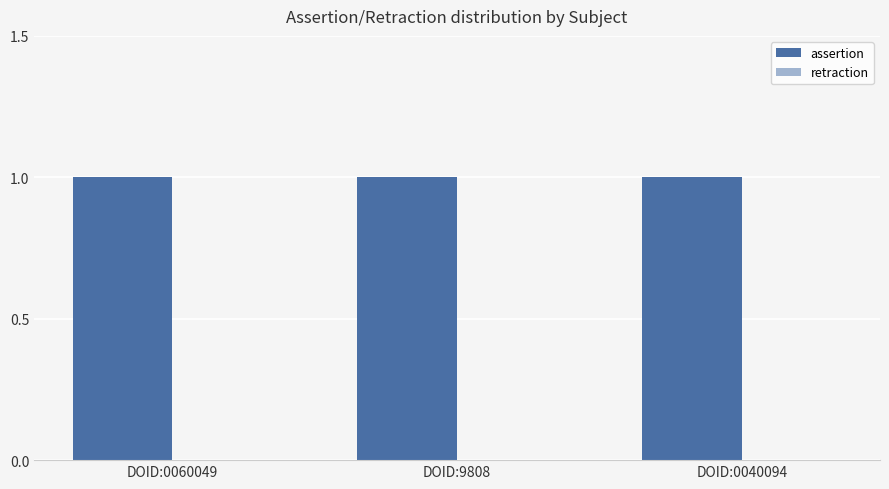

How many distinct data groups are displayed?

2